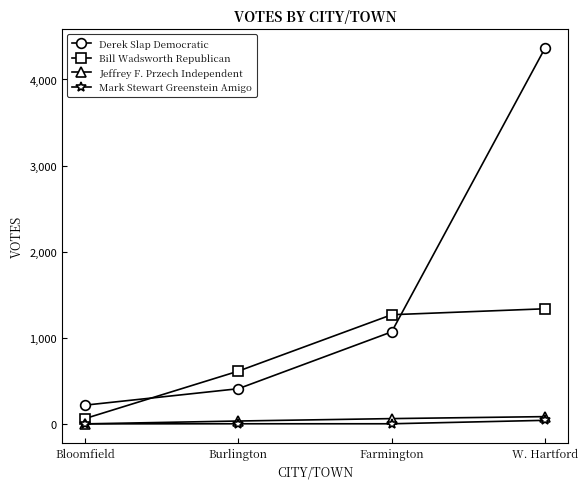

How many distinct data groups are displayed?

4